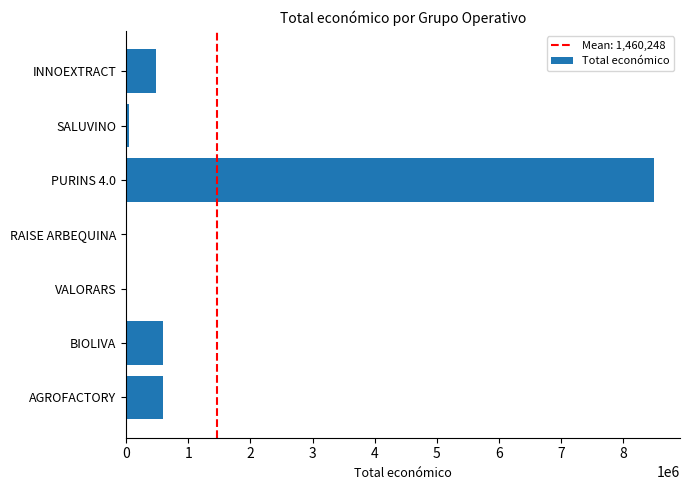

The value at AGROFACTORY is 590382. True or false?

True